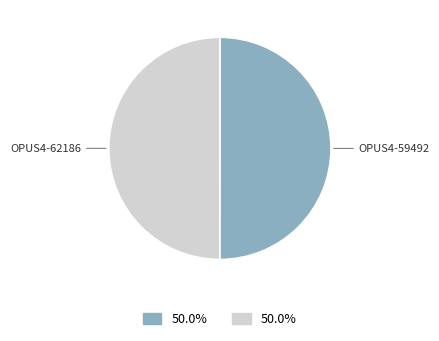

Combined, do OPUS4-59492 and OPUS4-62186 account for over 50%?

Yes